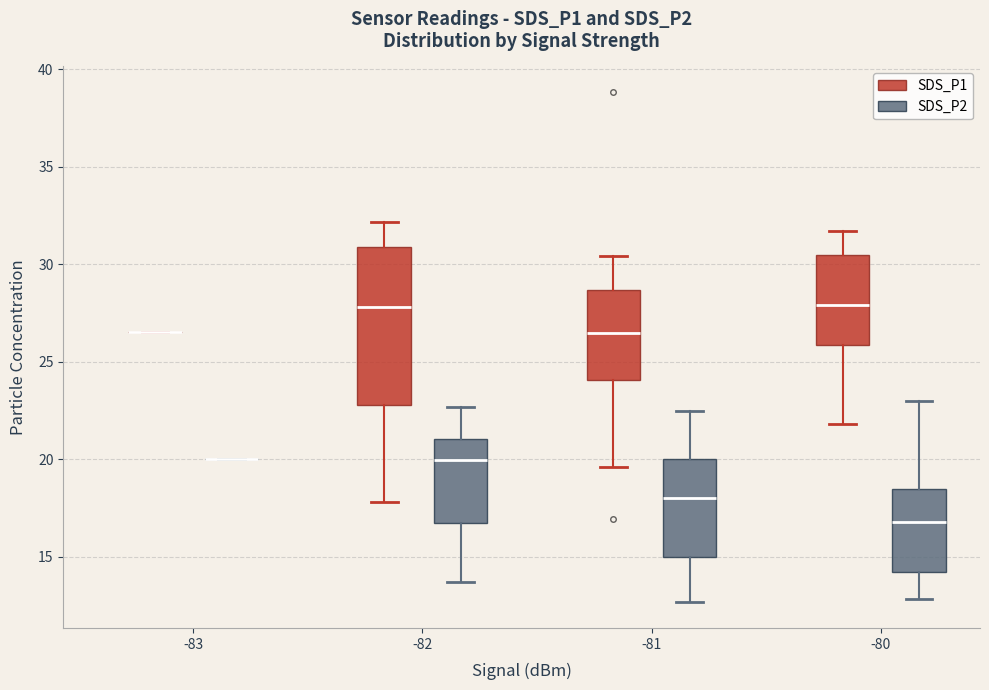

Reading left to right, read every box against the y-axis: the position of its median line, the range the box covers, and the ends of its whiskers. The values are not printed on the chart, so give them approximately, as read against the axis.

-83 (SDS_P1): box collapsed to a line at 26.5, whiskers 26.5 to 26.5
-83 (SDS_P2): box collapsed to a line at 20.0, whiskers 20.0 to 20.0
-82 (SDS_P1): median 28.0, box 23.0 to 31.0, whiskers 18.0 to 32.0
-82 (SDS_P2): median 20.0, box 16.5 to 21.0, whiskers 13.5 to 22.5
-81 (SDS_P1): median 26.5, box 24.0 to 28.5, whiskers 19.5 to 30.5
-81 (SDS_P2): median 18.0, box 15.0 to 20.0, whiskers 12.5 to 22.5
-80 (SDS_P1): median 28.0, box 26.0 to 30.5, whiskers 22.0 to 31.5
-80 (SDS_P2): median 17.0, box 14.0 to 18.5, whiskers 13.0 to 23.0